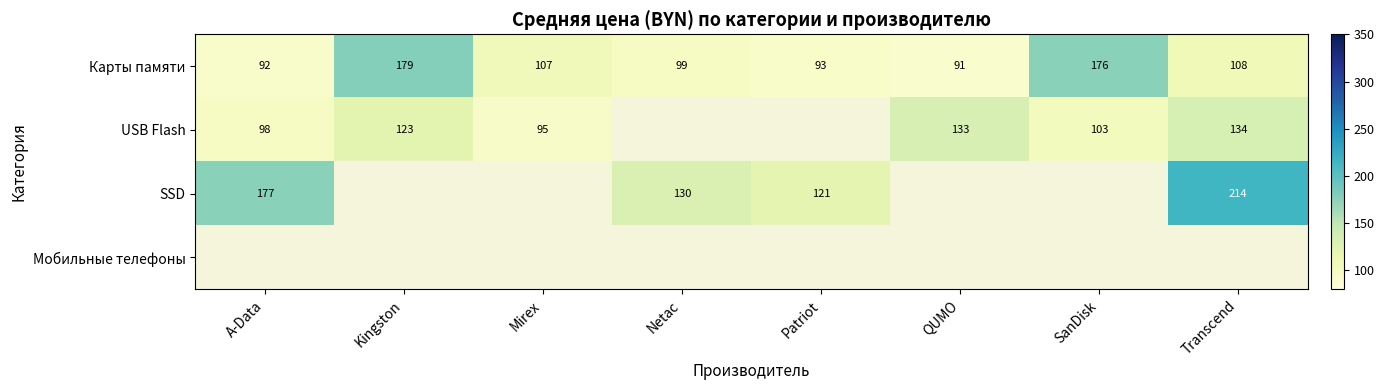

At which category does the chart reach its minimum across all series?

QUMO